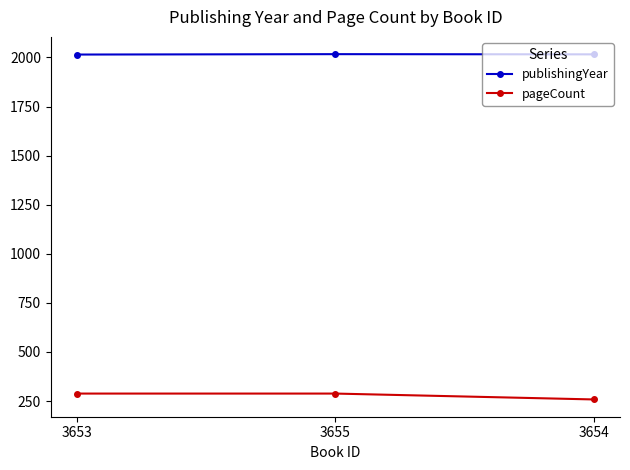

What is the average value of the pageCount series?

278